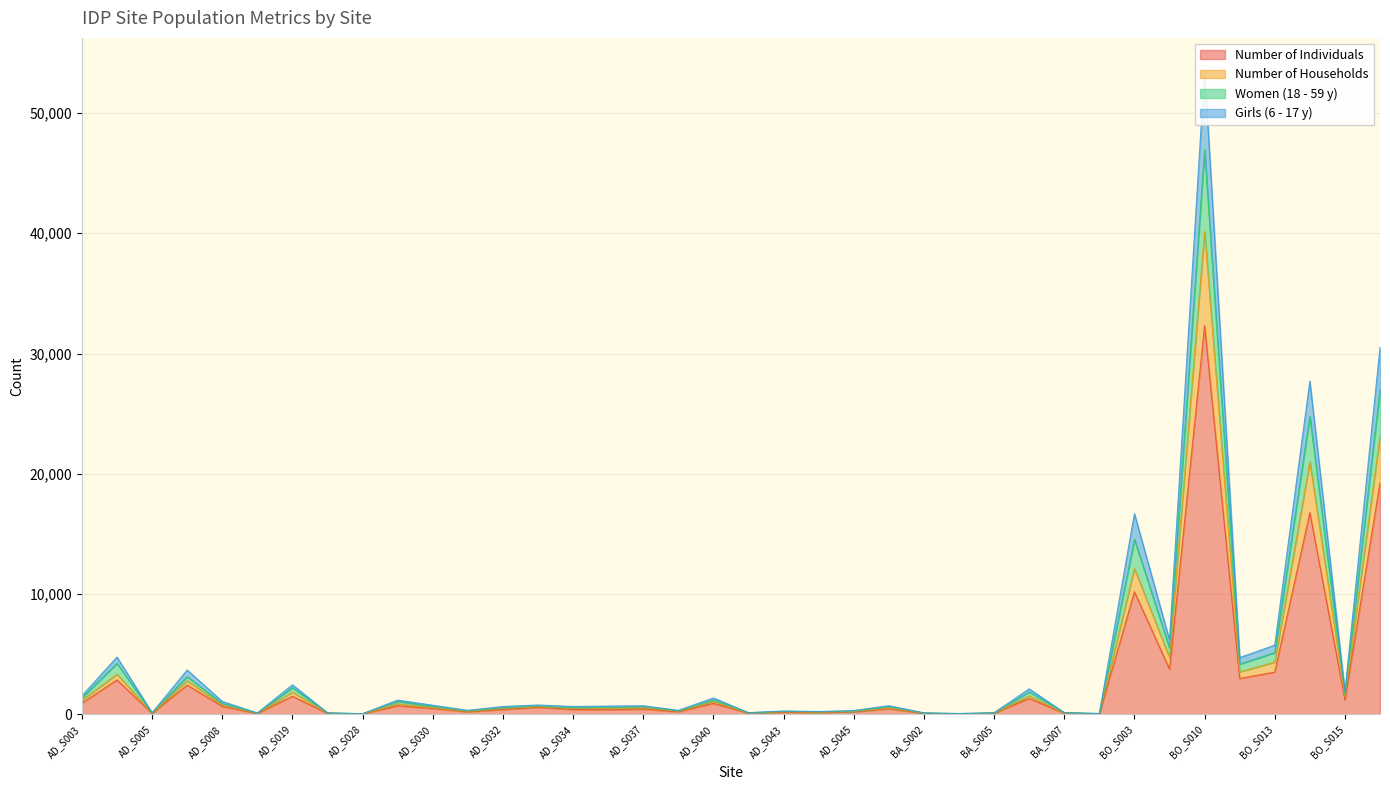

True or false: Number of Individuals has a value of 3763 at BO_S009.

True